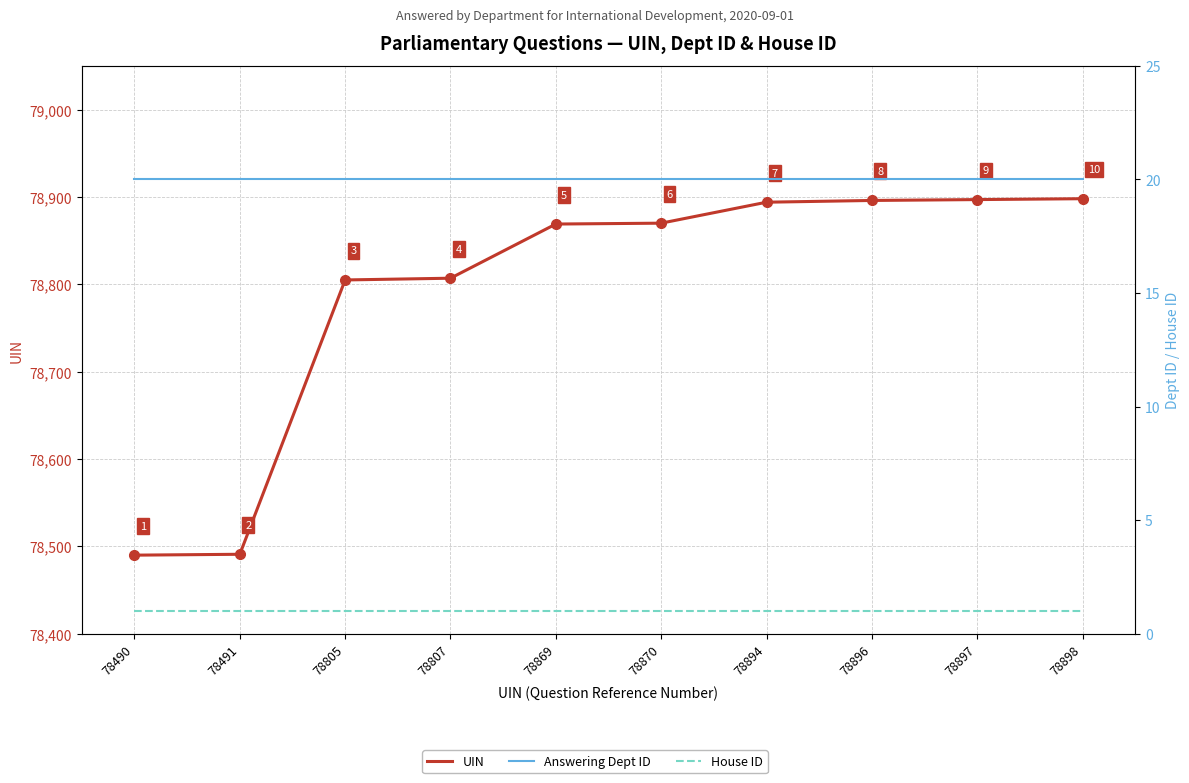

Reading right to left, extract all data points from this chart.

UIN: 78898	78897	78896	78894	78870	78869	78807	78805	78491	78490
Answering Dept ID: 20	20	20	20	20	20	20	20	20	20
House ID: 1	1	1	1	1	1	1	1	1	1